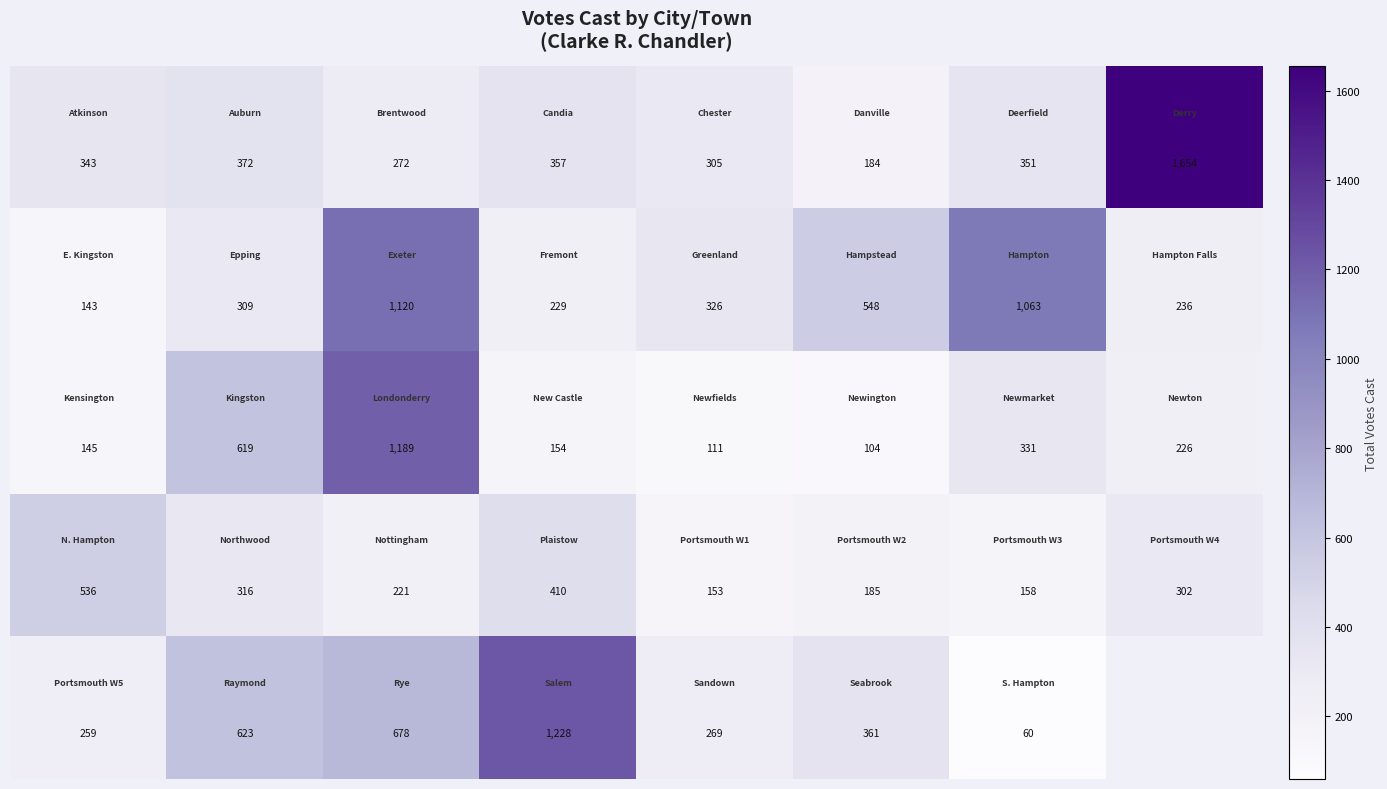

What is the difference between the highest and lowest values at 7?

1428.0